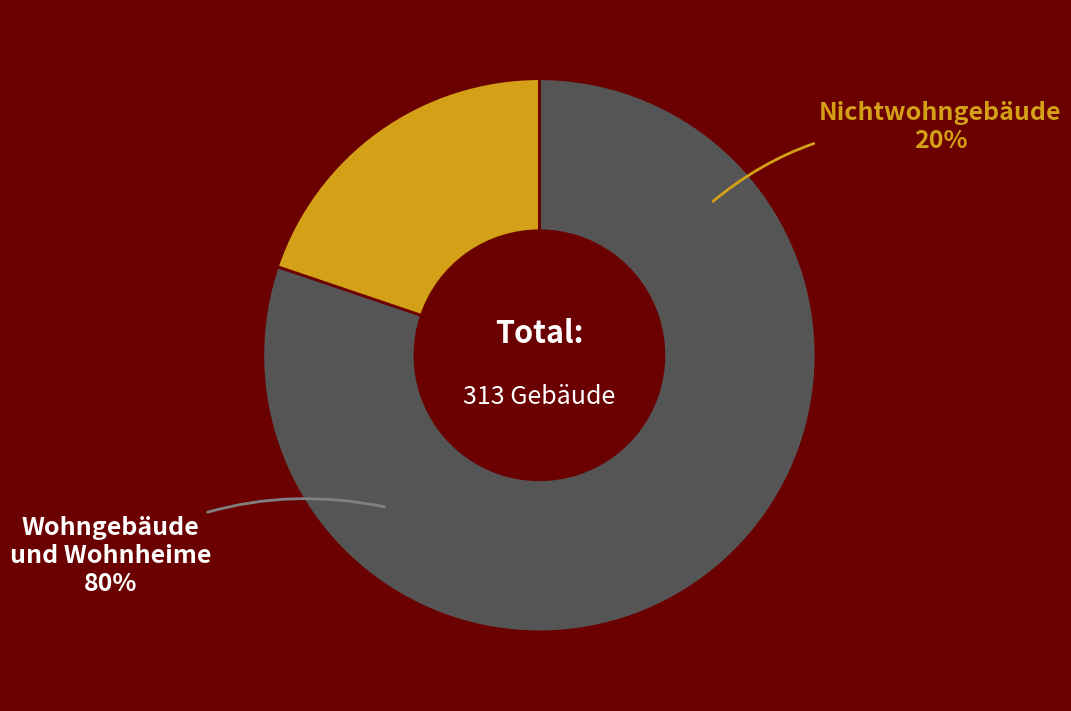

Rank the categories by value from highest to lowest.

Wohngebäude und Wohnheime, Nichtwohngebäude